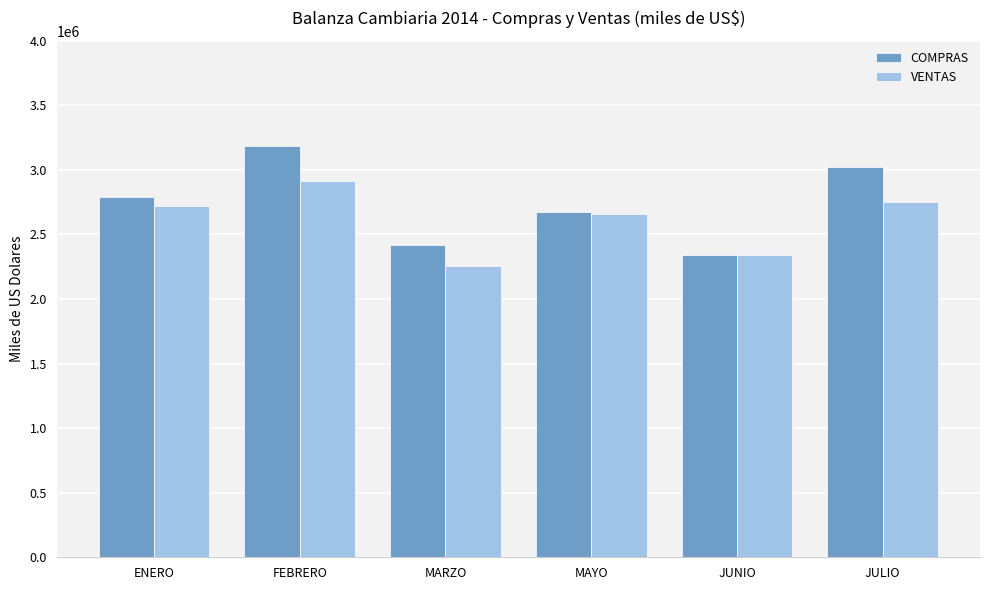

Reading left to right, list all the values displayed in this chart.

COMPRAS: 2792327.8	3184075.7	2415653.0	2673483.4	2340312.8	3020559.6
VENTAS: 2720657.1	2909786.3	2257747.5	2657005.0	2342772.0	2751310.9